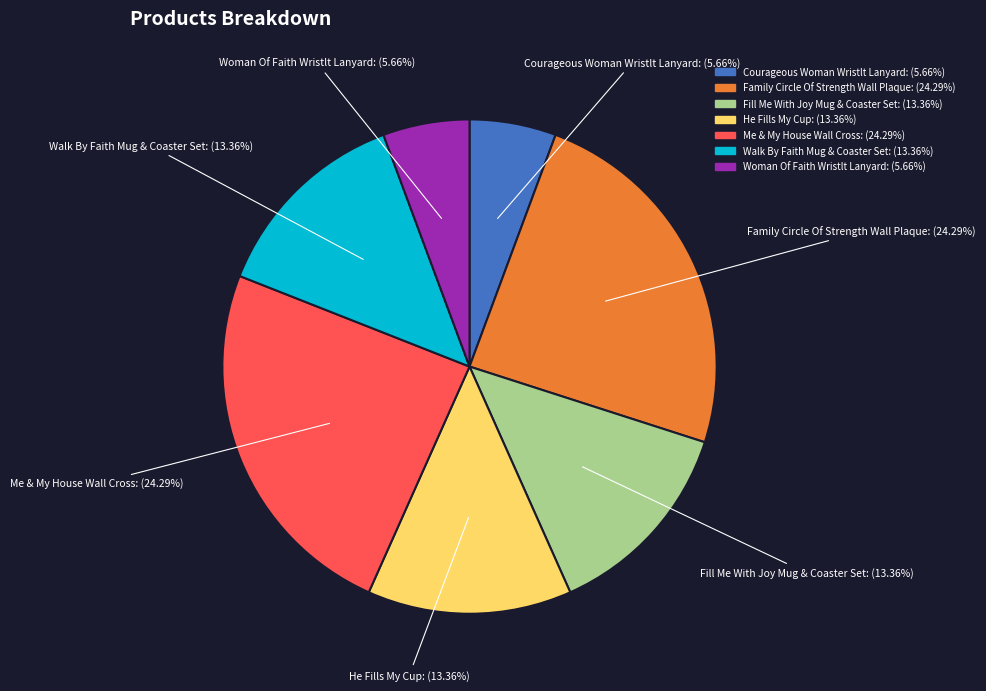

Does Fill Me With Joy Mug & Coaster Set represent more than half of the total?

No